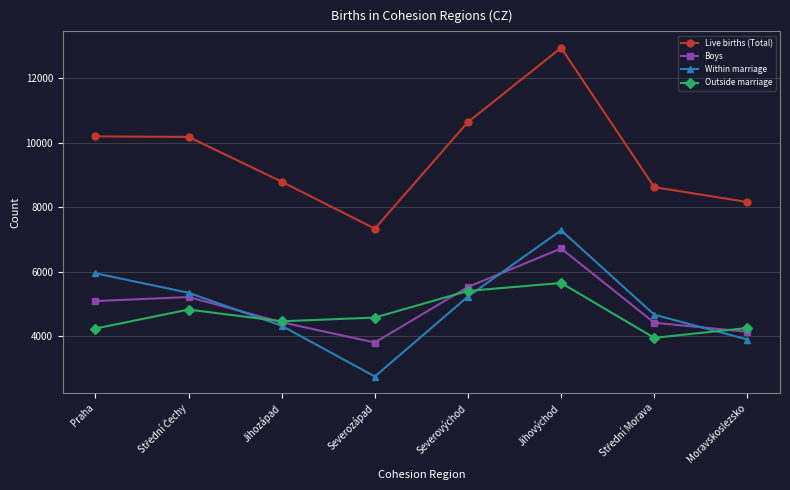

Does the chart display data point markers on the line(s)?

Yes